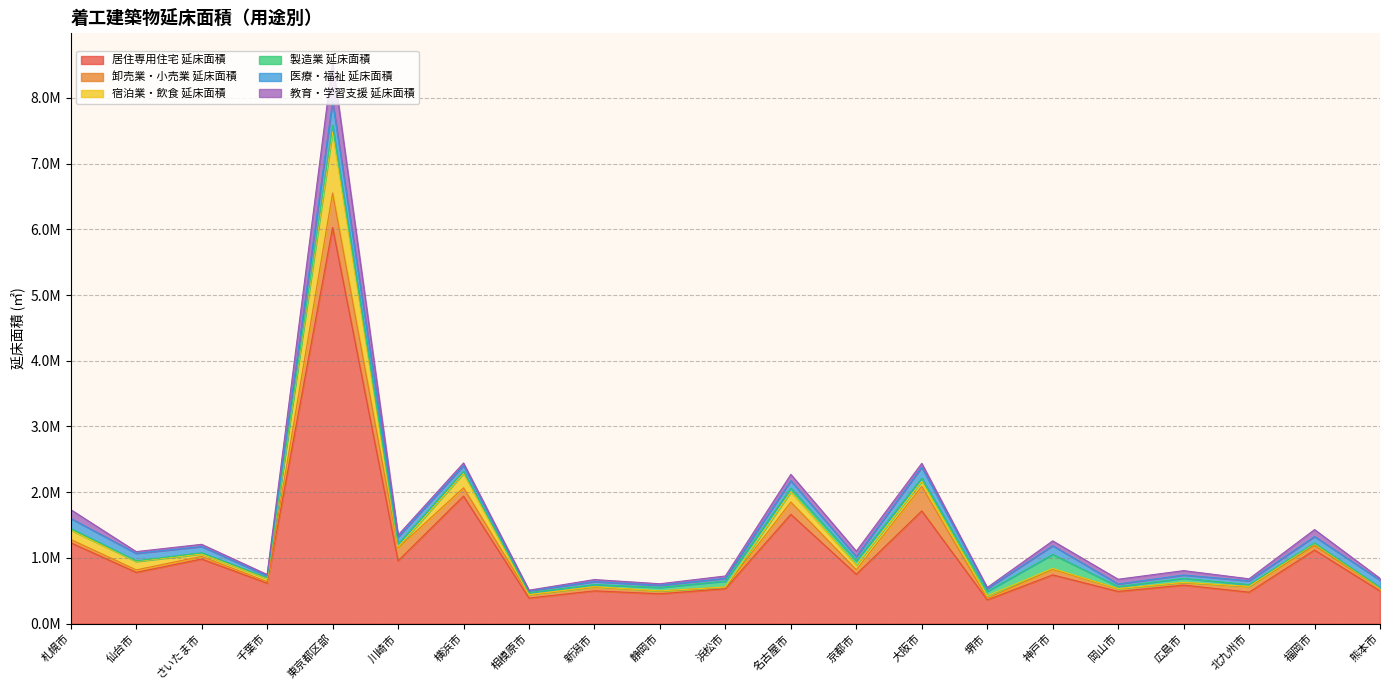

How many lines are shown in the chart?

6